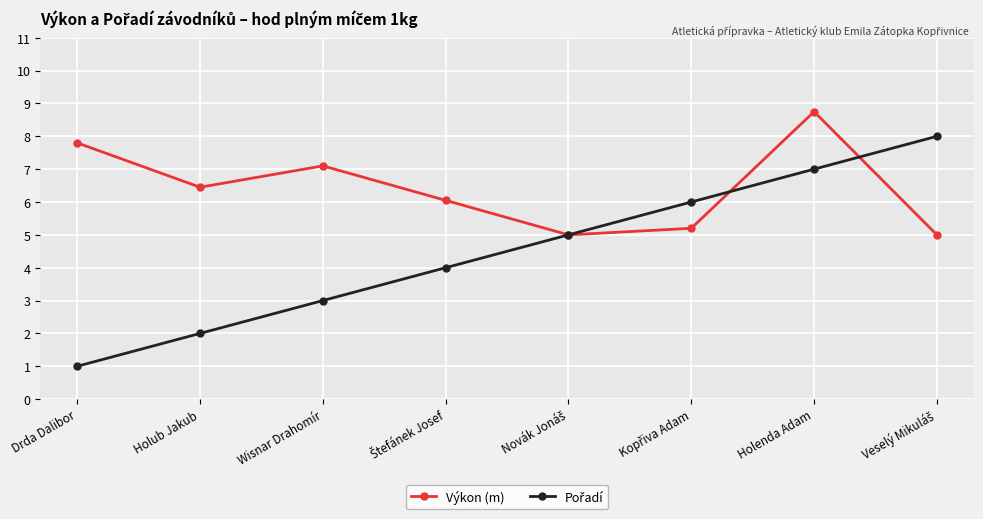

What is the smallest value displayed?

1.0